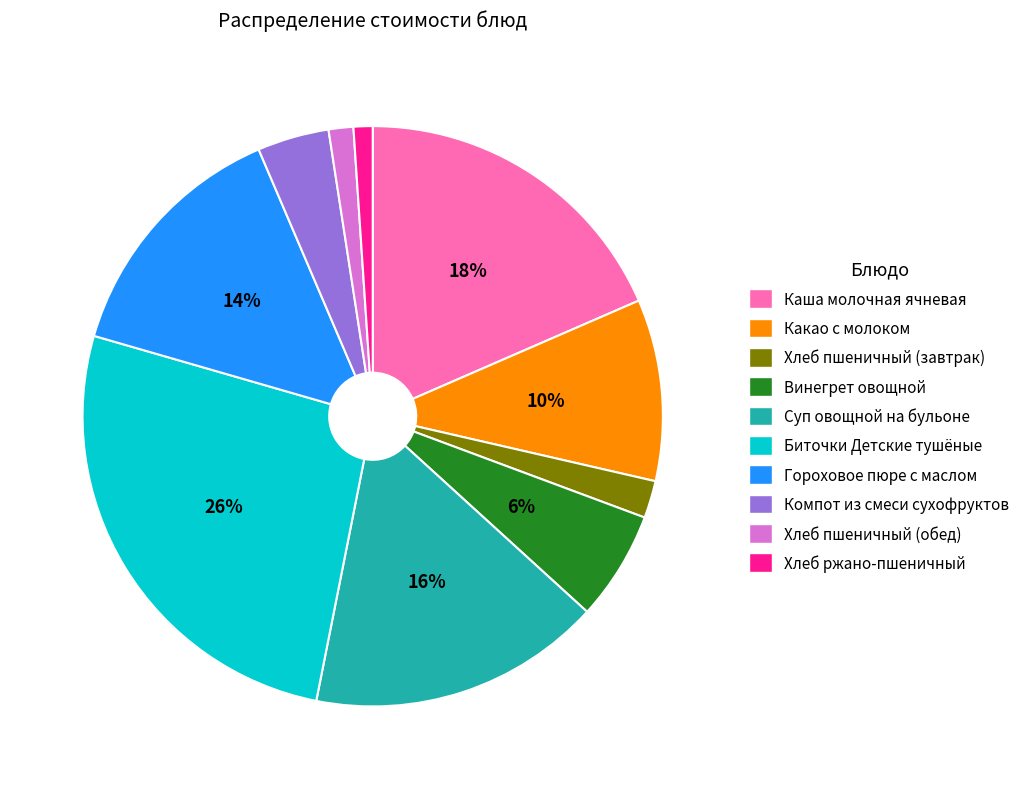

Which category has the biggest portion of the pie?

Биточки Детские тушёные